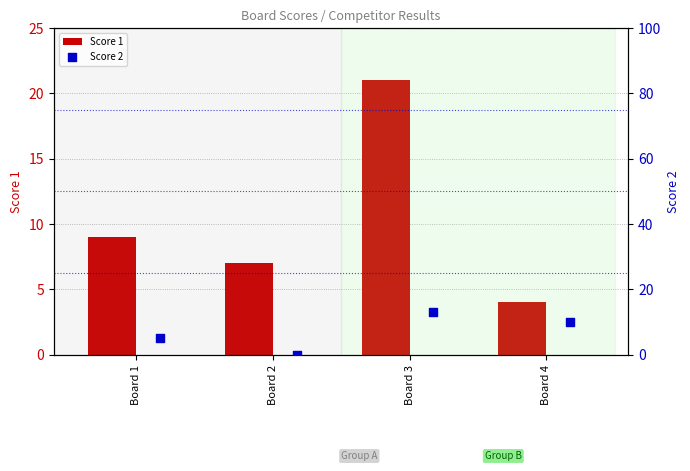

What is the minimum value for Score 1?

4